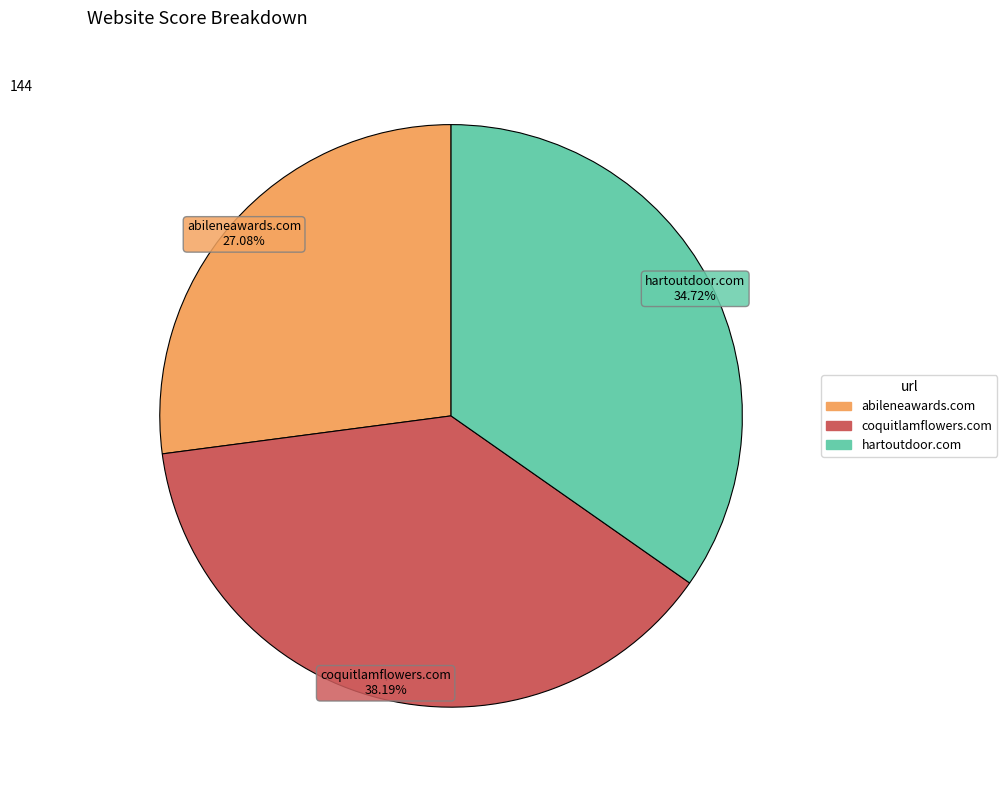

Is there any slice that represents more than half of the pie?

No